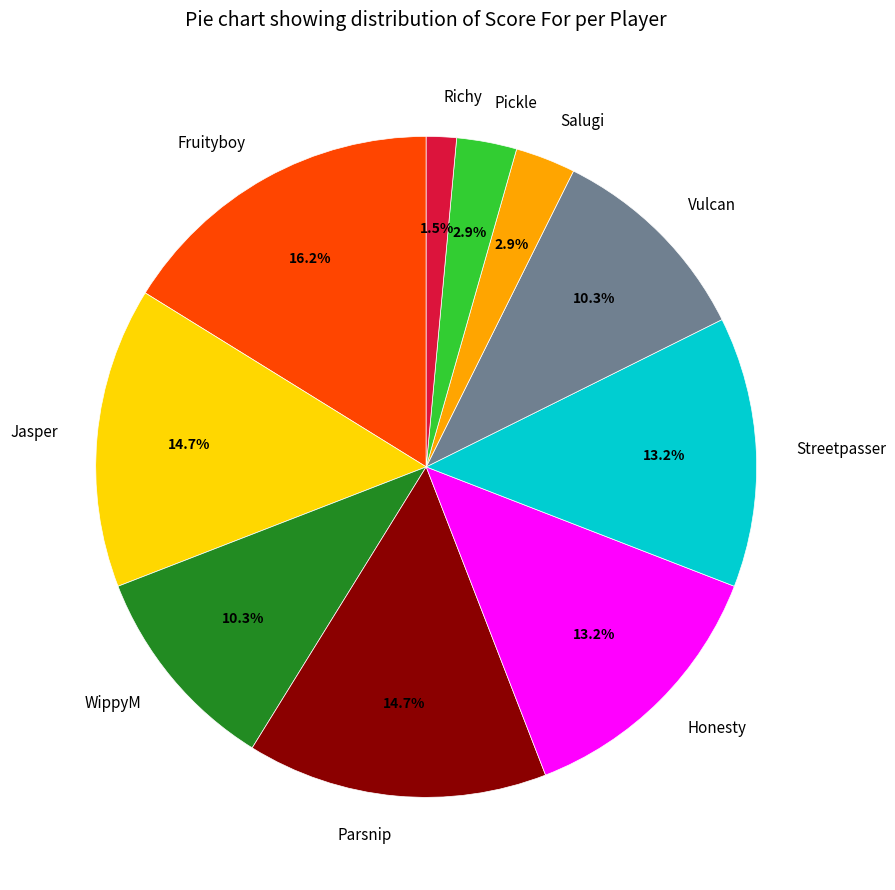

Does Salugi account for over 50% of the chart?

No